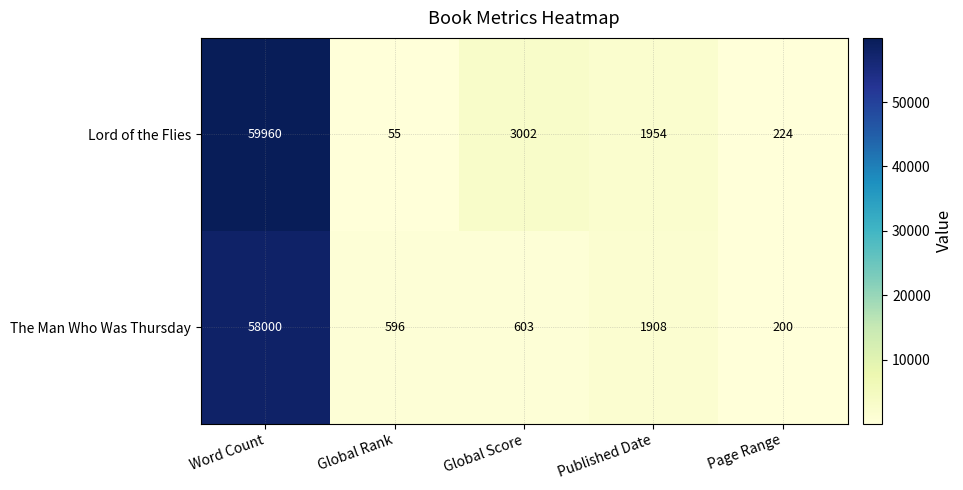

At which category is the sum across all series the highest?

Word Count